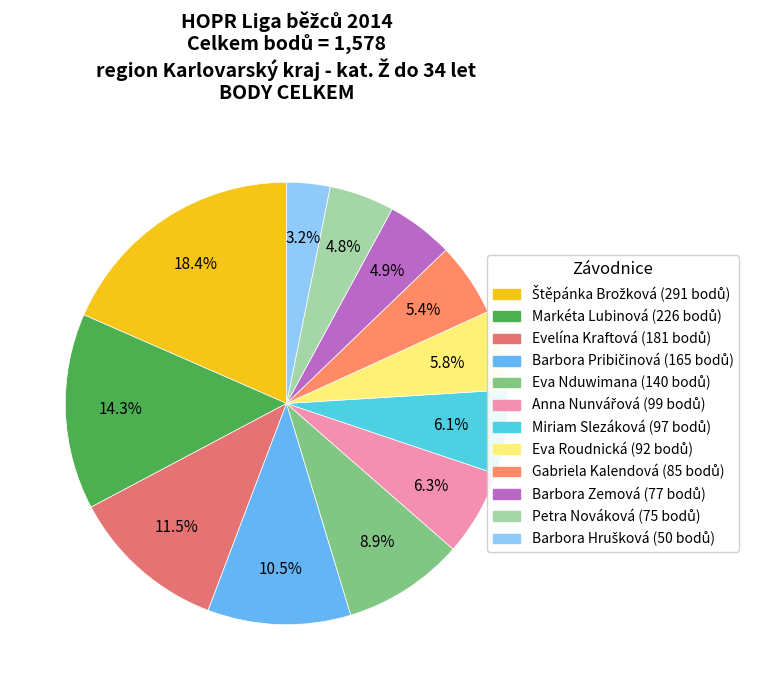

Is it true that Barbora Hrušková is 3% of the pie?

True